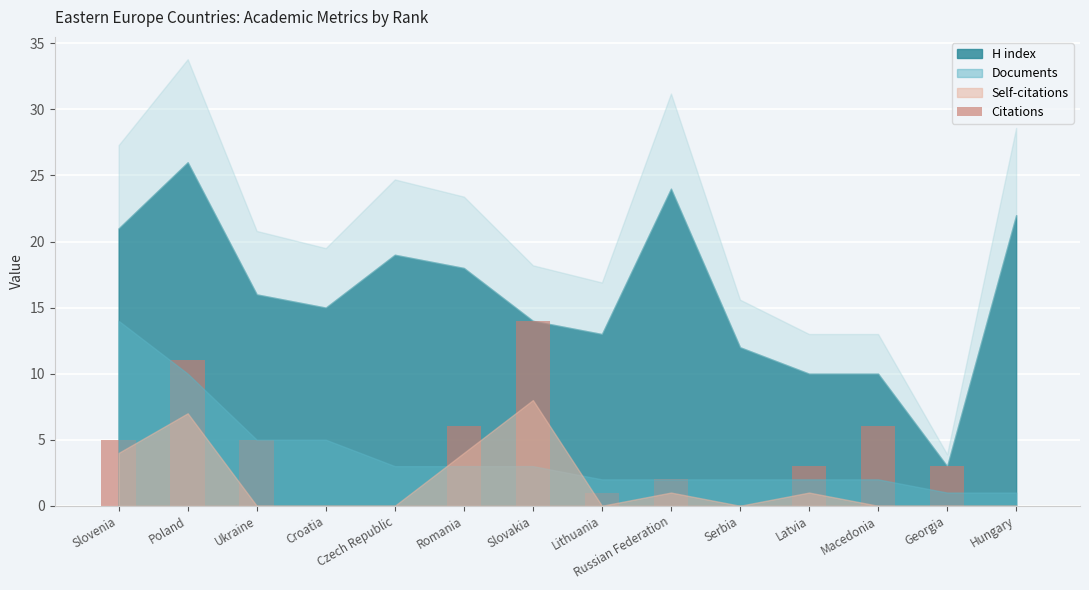

What is the sum of all values?

56